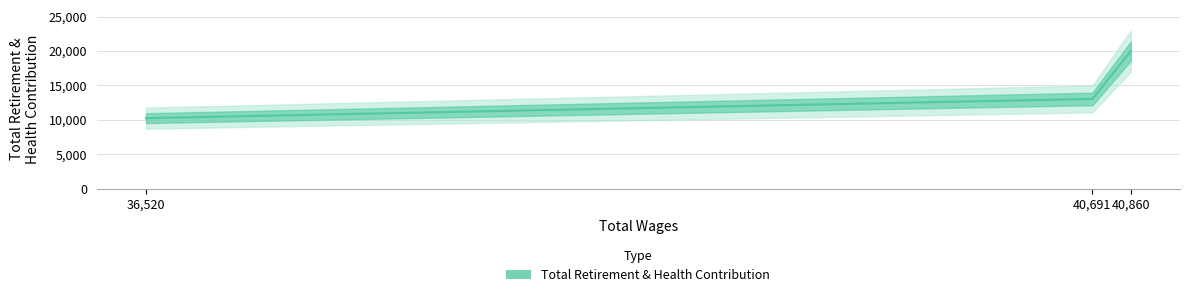

What position from the right is 36,520?

3